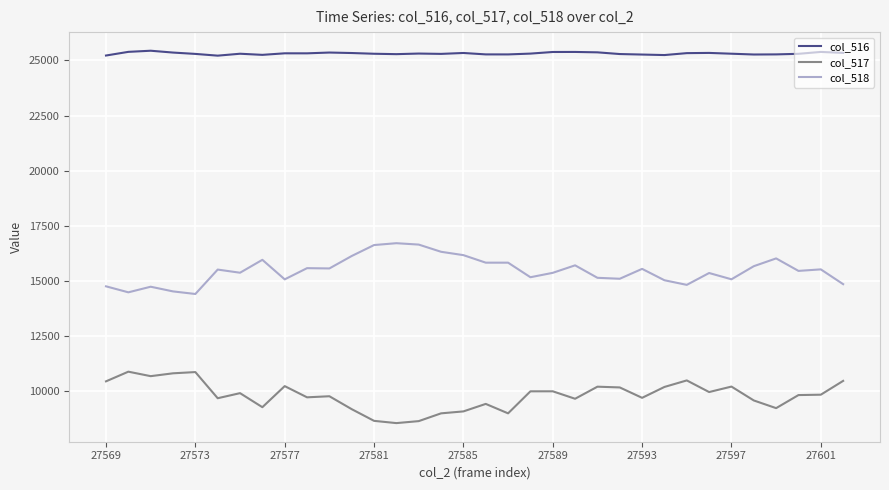

True or false: col_516 and col_517 cross at least once.

False